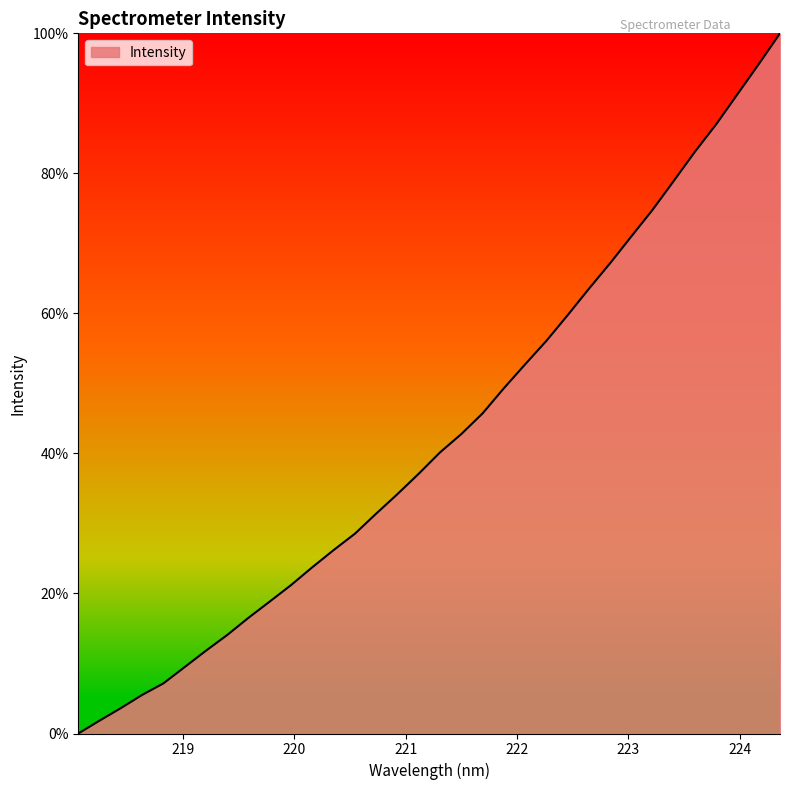

What is the difference between the maximum and minimum values?

100.0